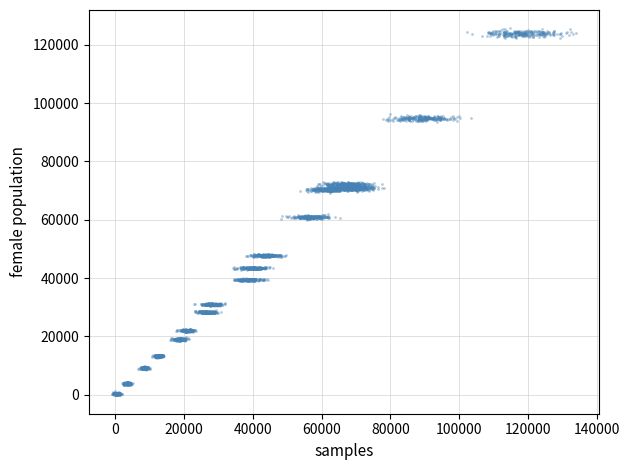

What is the range of Y values (max minus min)?

125888.8